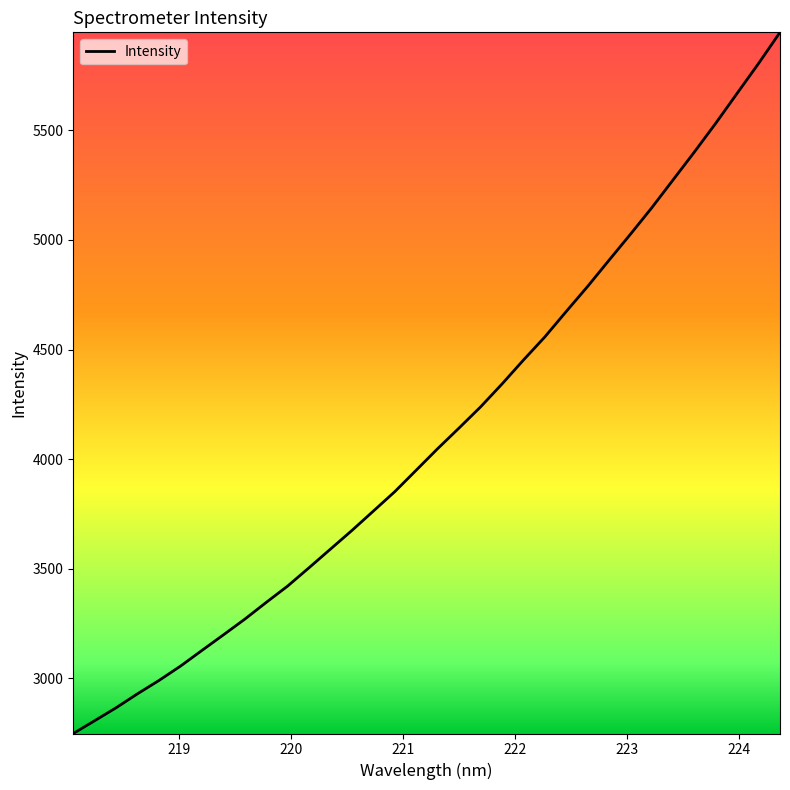

What is the difference between the maximum and minimum values?

3200.1